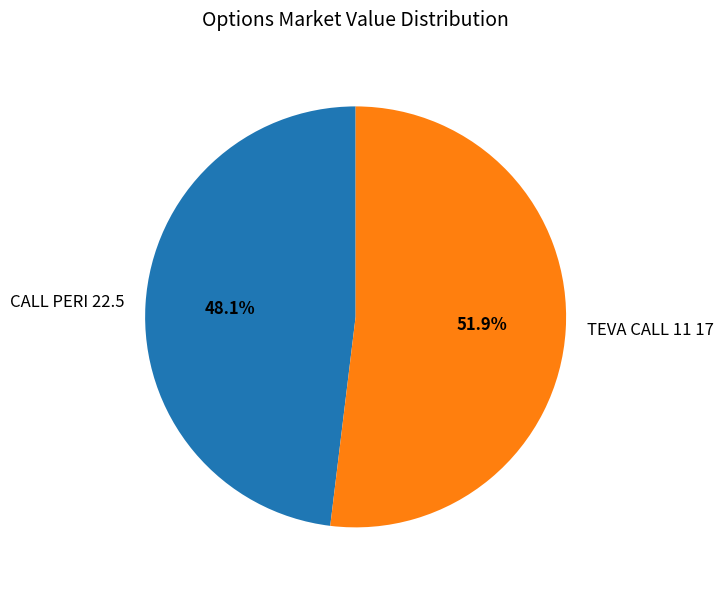

Count the number of slices in the pie.

2